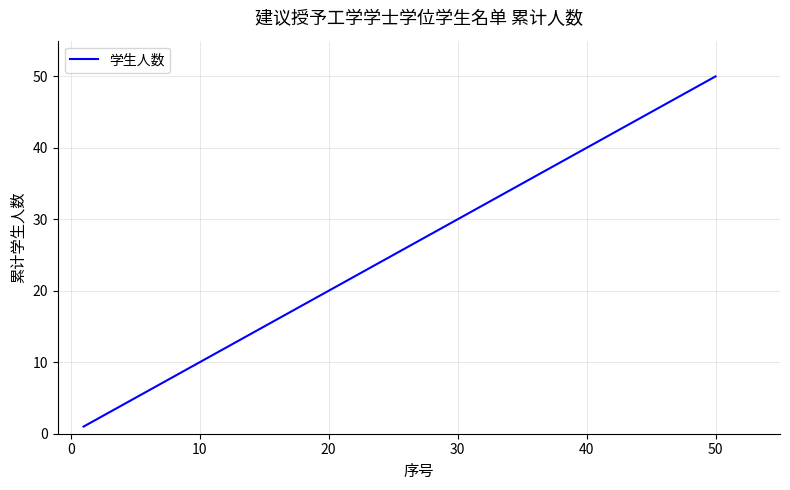

Does the chart have visible grid lines?

Yes